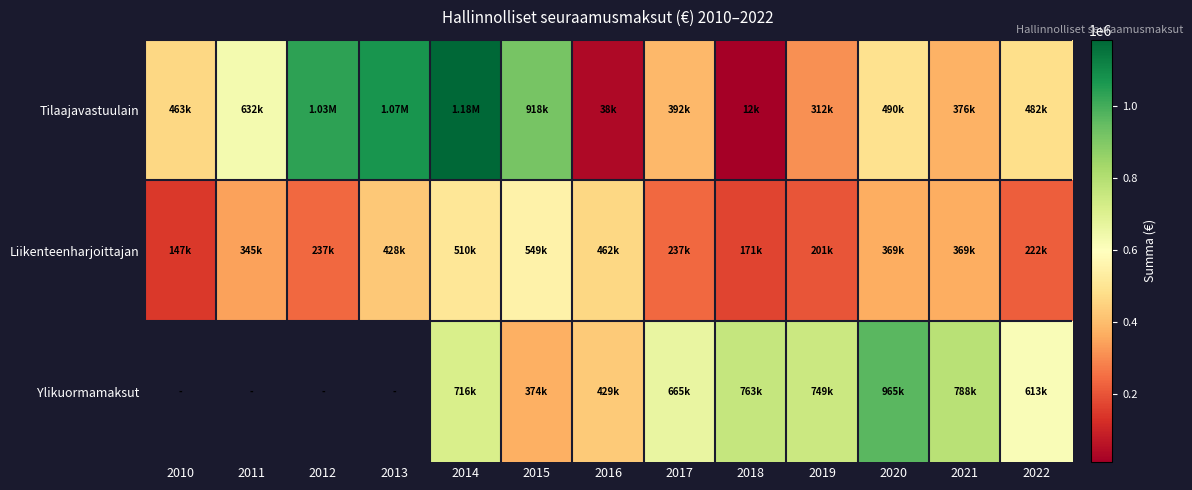

How many values in the Tilaajavastuulain series exceed 481800?

6